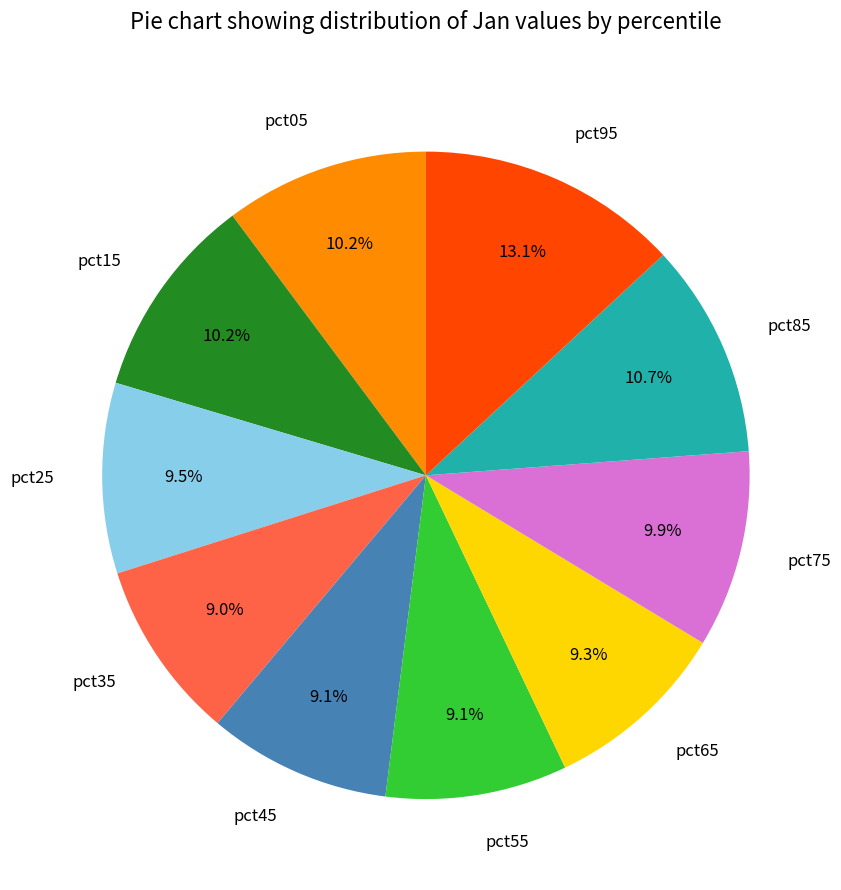

What percentage is NOT represented by pct35?

91.0%